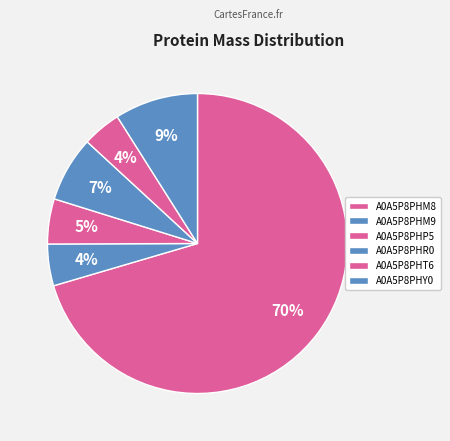

How many segments does this pie chart have?

6